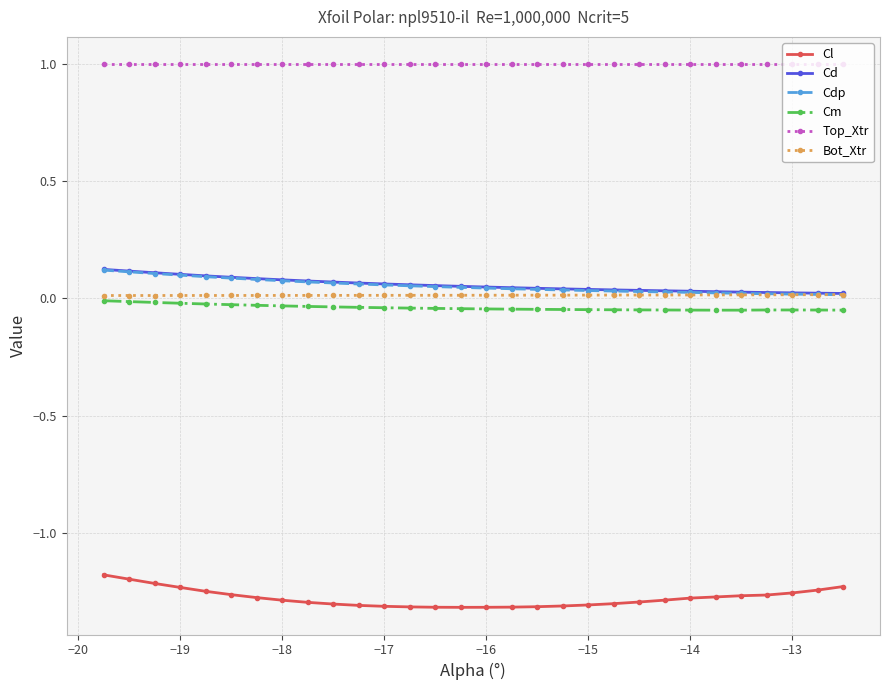

Which series has the largest total across all categories?

Top_Xtr